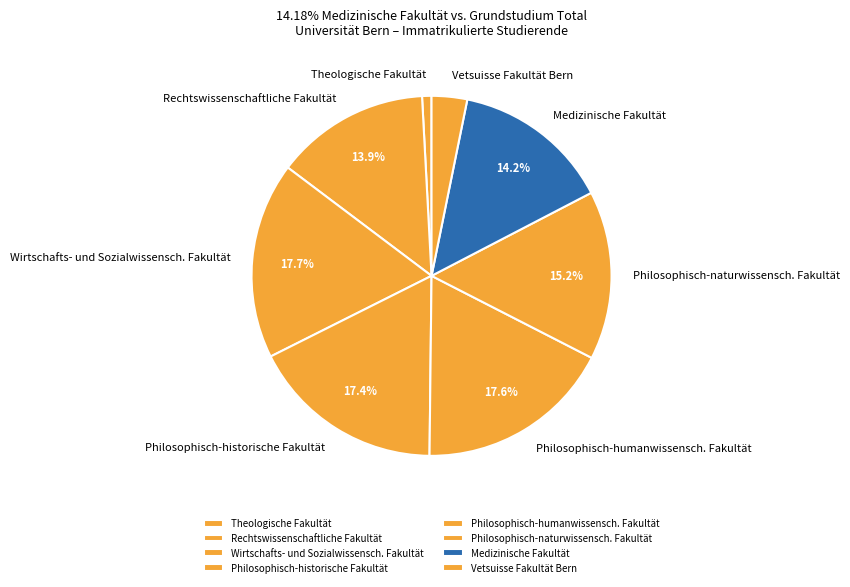

Which slice is the smallest?

Theologische Fakultät